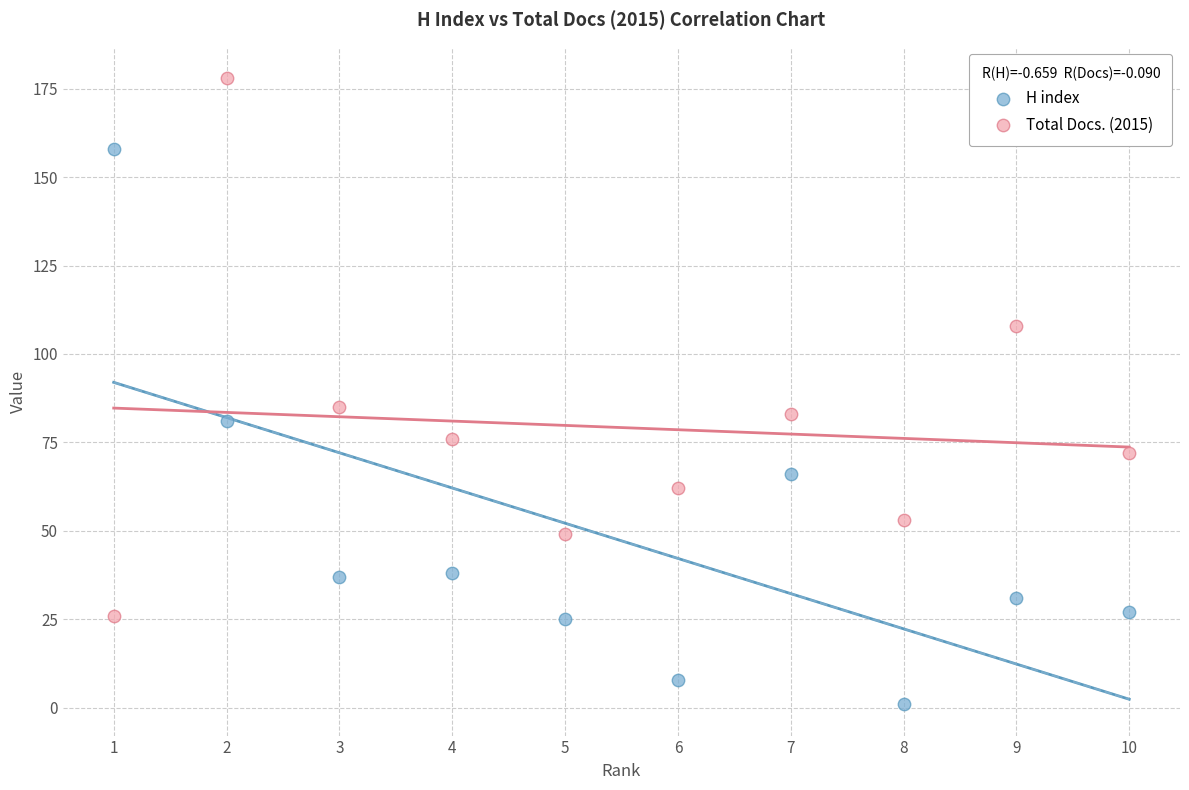

What are all the series names shown in the legend?

H index, Total Docs. (2015)